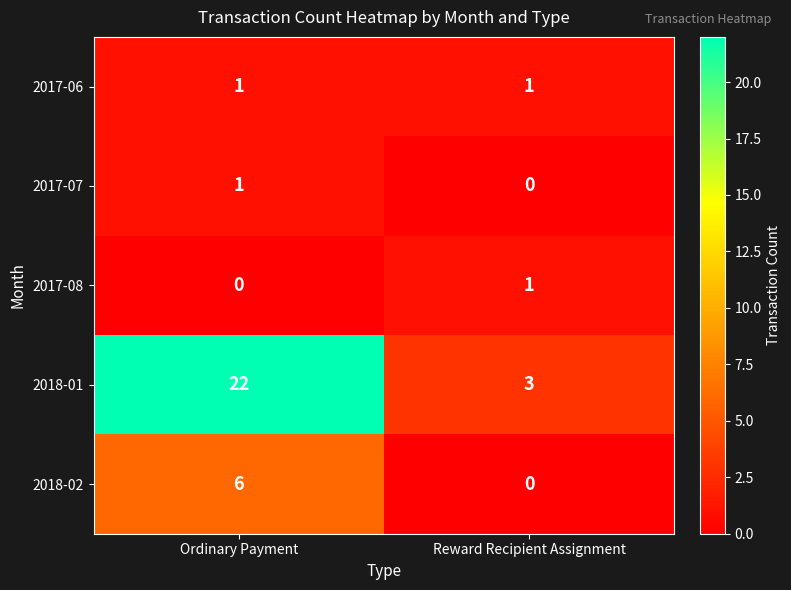

What is the difference between the highest and lowest values at Reward Recipient Assignment?

3